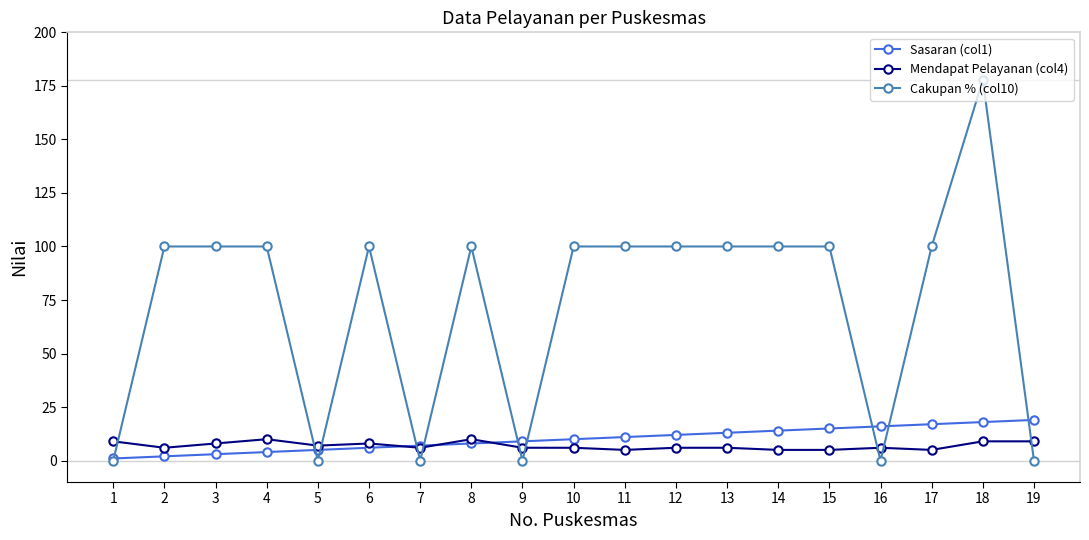

Rank the series by their maximum value, from lowest to highest.

Mendapat Pelayanan (col4), Sasaran (col1), Cakupan % (col10)